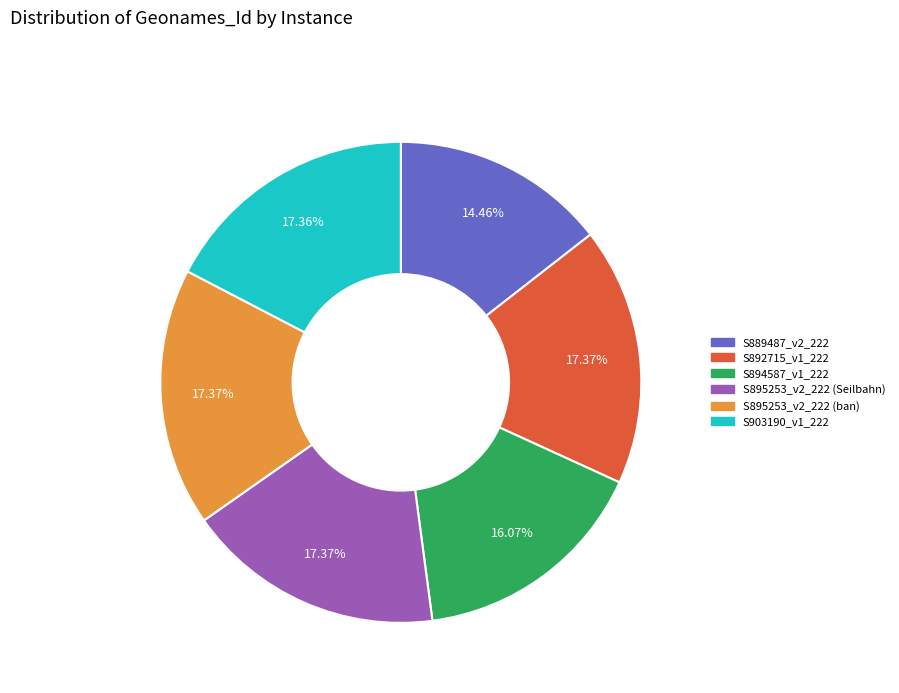

Which category has the smallest portion of the pie?

S889487_v2_222